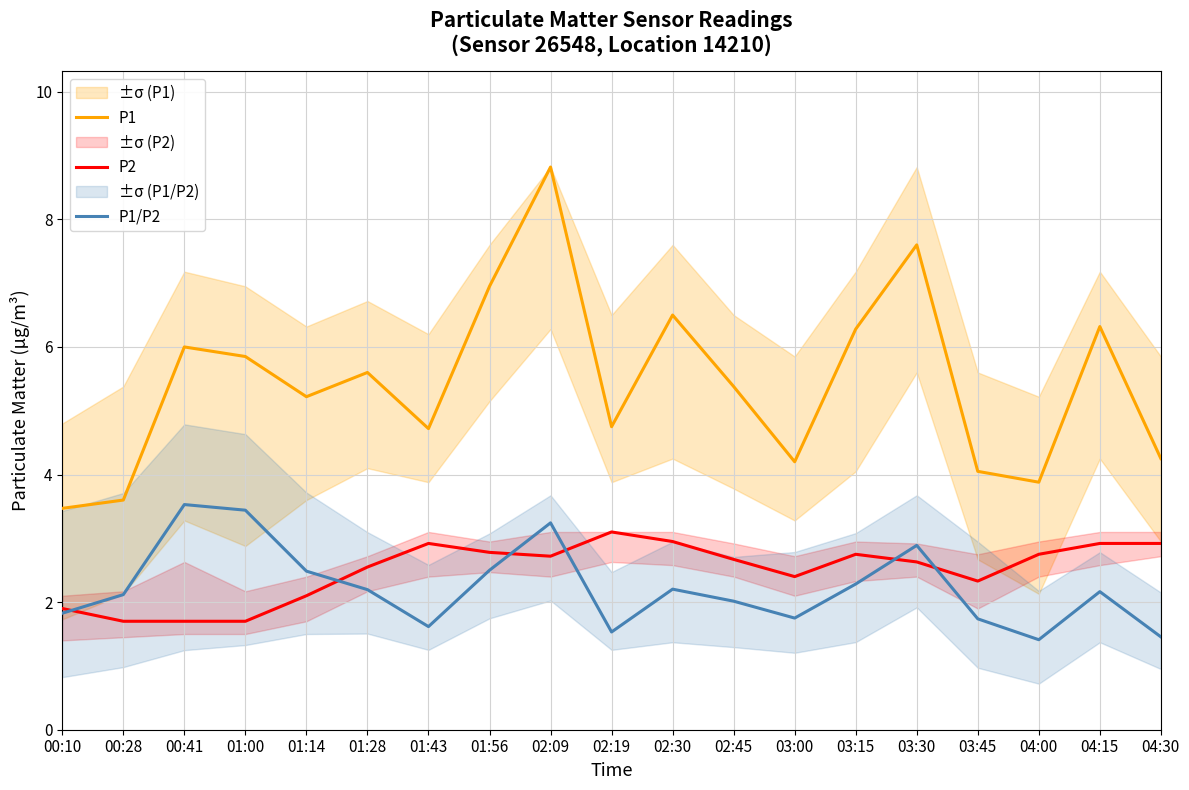

At which label is P1/P2 closest to 2?

02:45